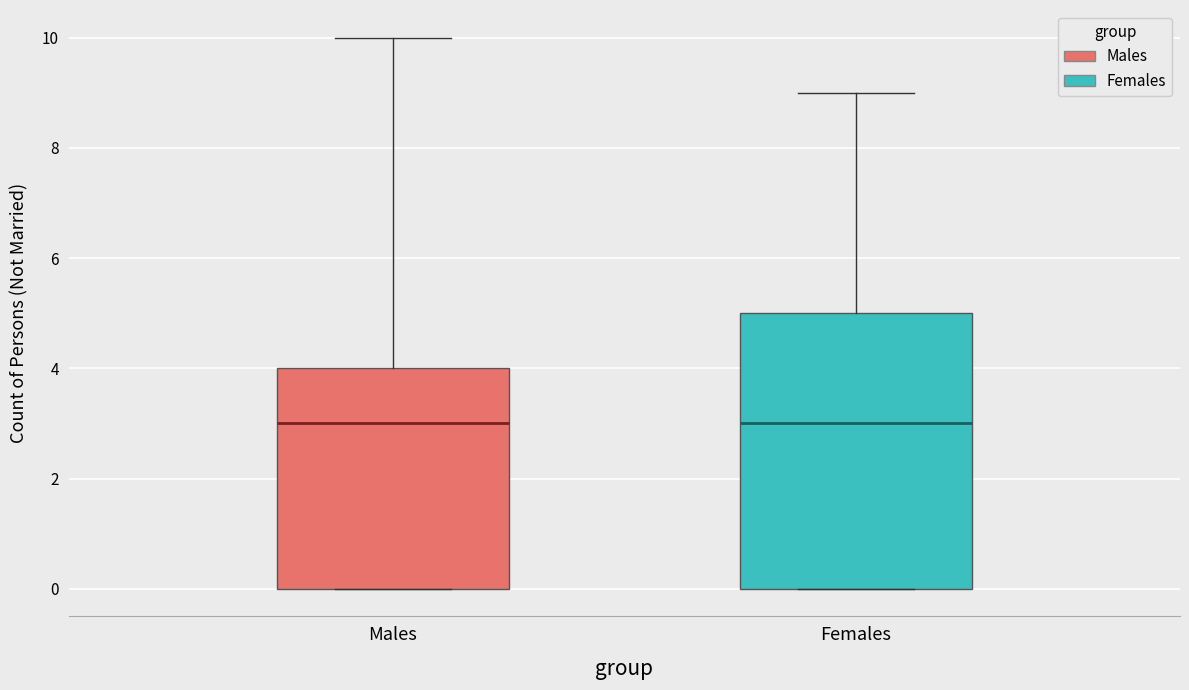

Where is the upper edge of the box for Females on the y-axis? The values are not printed on the chart, so give them approximately, as read against the axis.

5